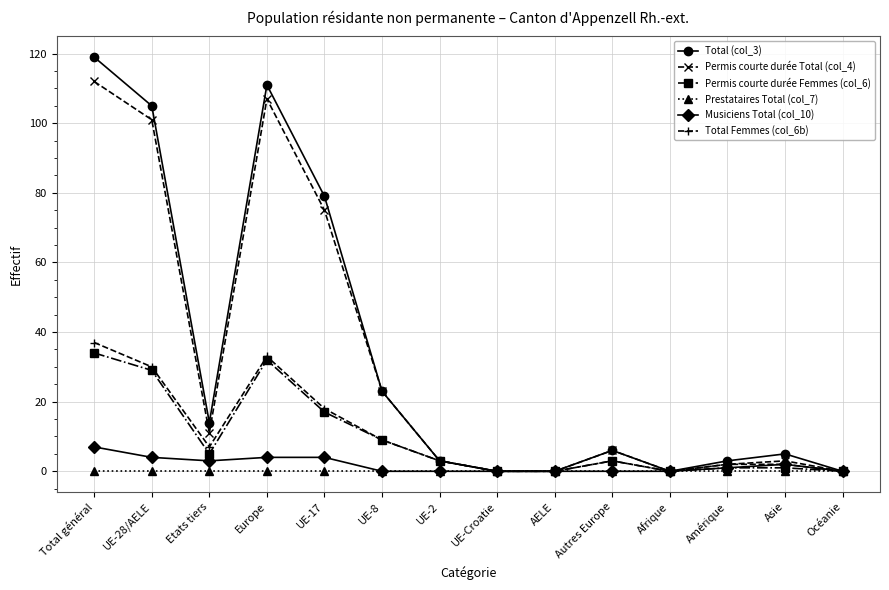

Is the value of Total Femmes (col_6b) at Afrique greater than the value of Permis courte durée Femmes (col_6) at Europe?

No